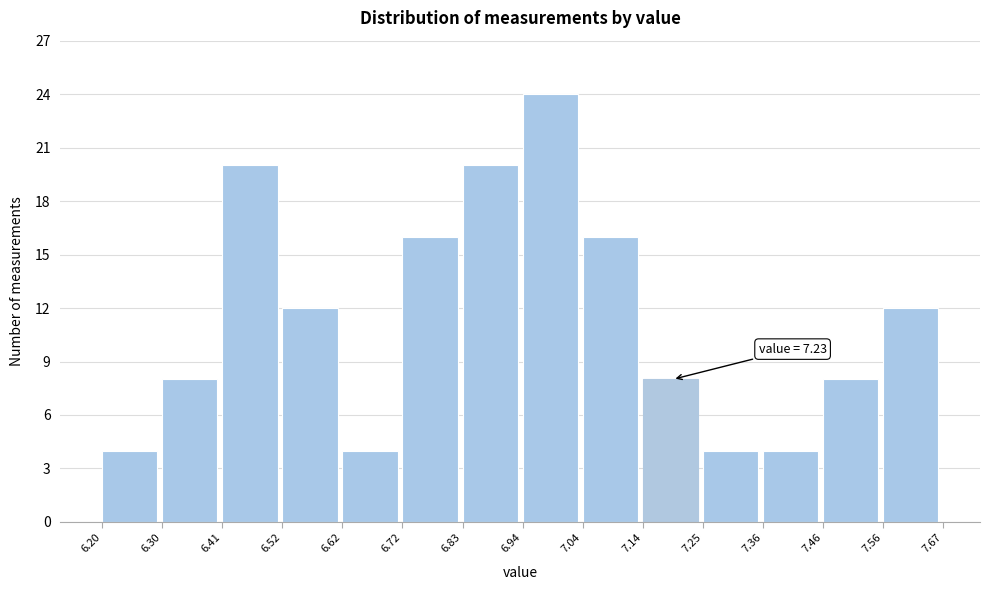

Which range on the x-axis has the tallest bar?

6.94 to 7.04